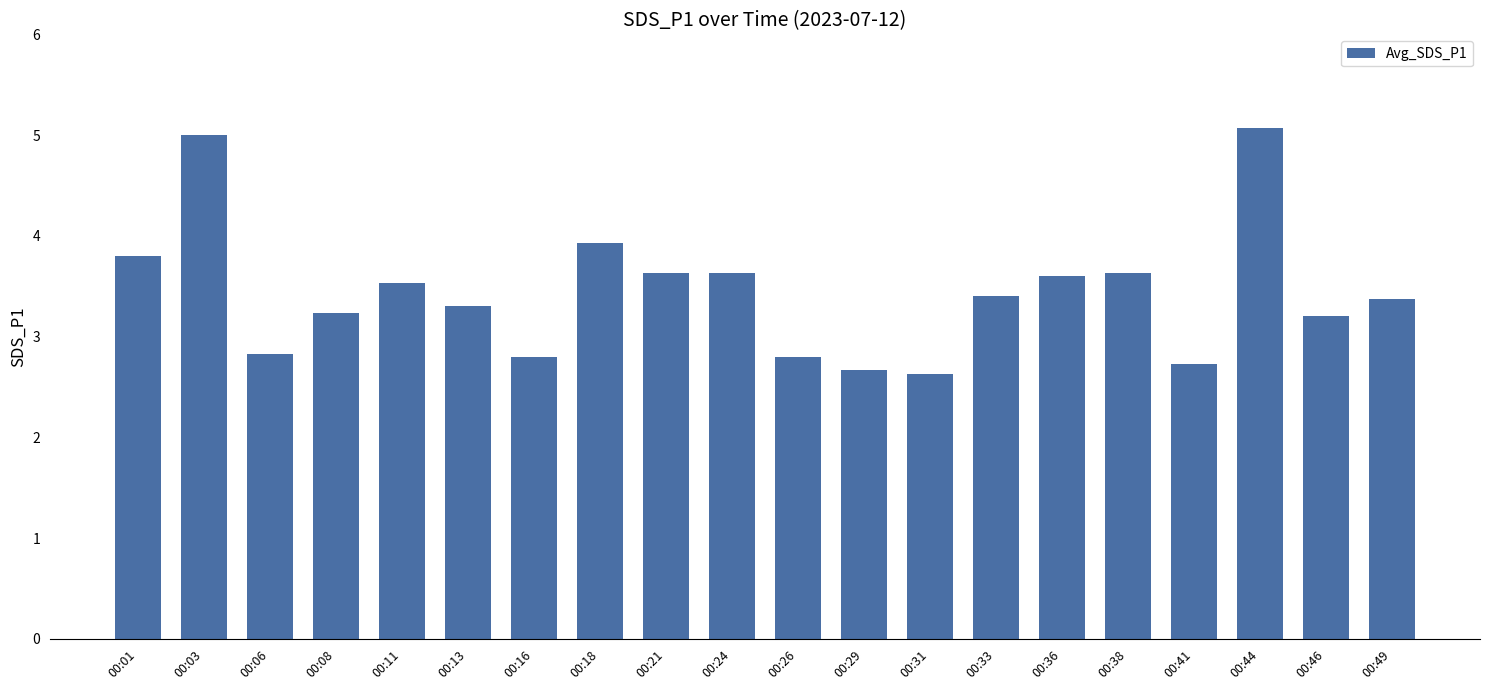

Reading left to right, what are all the values shown in this chart?

00:01=3.8	00:03=5.0	00:06=2.8	00:08=3.2	00:11=3.5	00:13=3.3	00:16=2.8	00:18=3.9	00:21=3.6	00:24=3.6	00:26=2.8	00:29=2.7	00:31=2.6	00:33=3.4	00:36=3.6	00:38=3.6	00:41=2.7	00:44=5.1	00:46=3.2	00:49=3.4